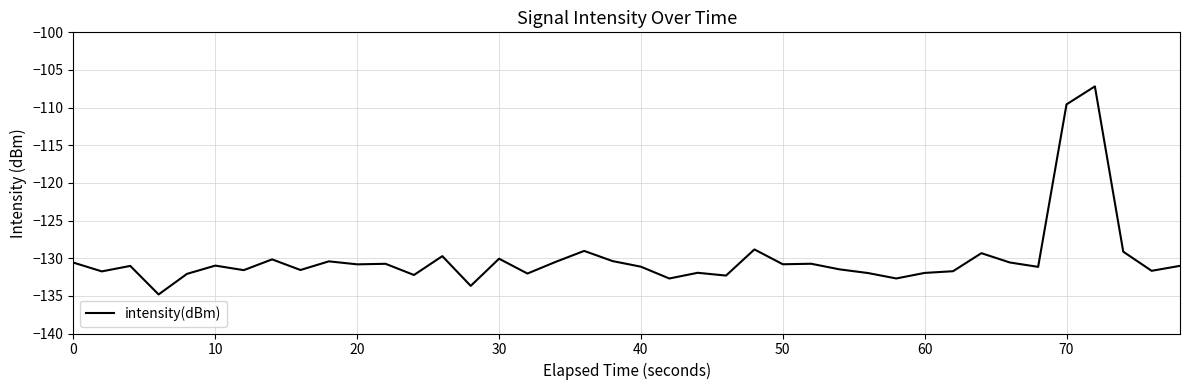

What is the greatest value displayed?

-107.2